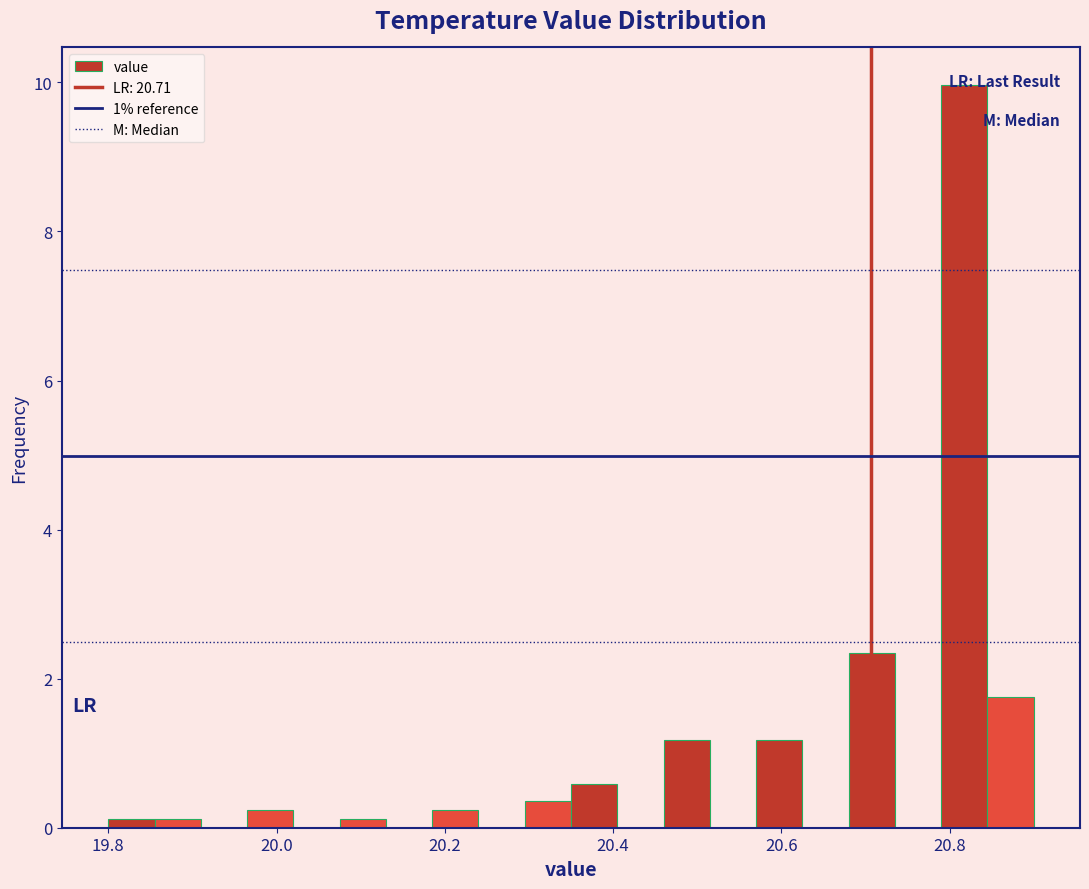

Read against the x-axis, roughly where is the centre of the tallest bar?

20.82